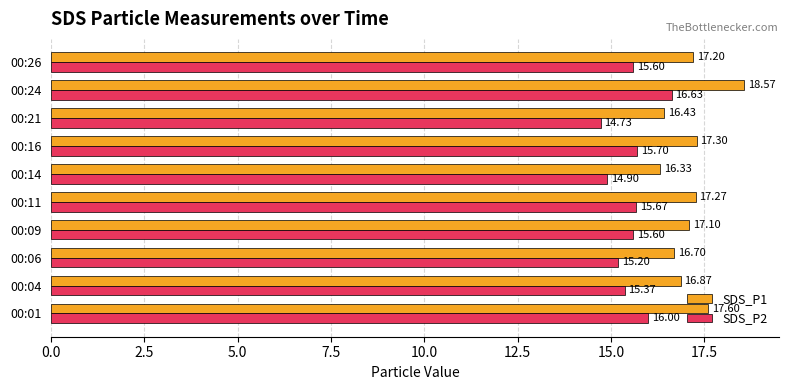

At which category is the sum across all series the highest?

00:24